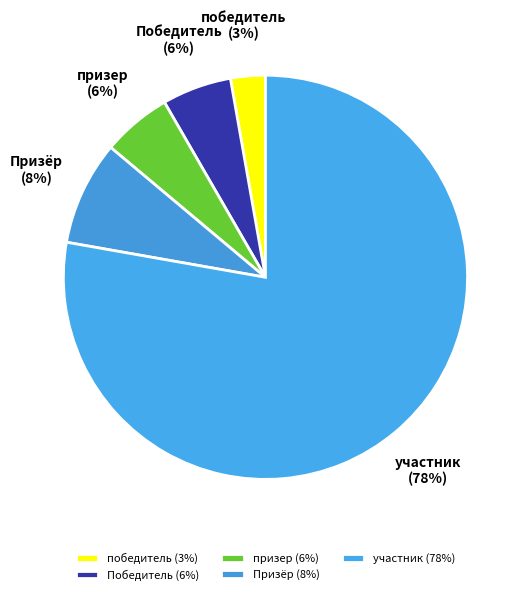

What is the majority slice?

участник